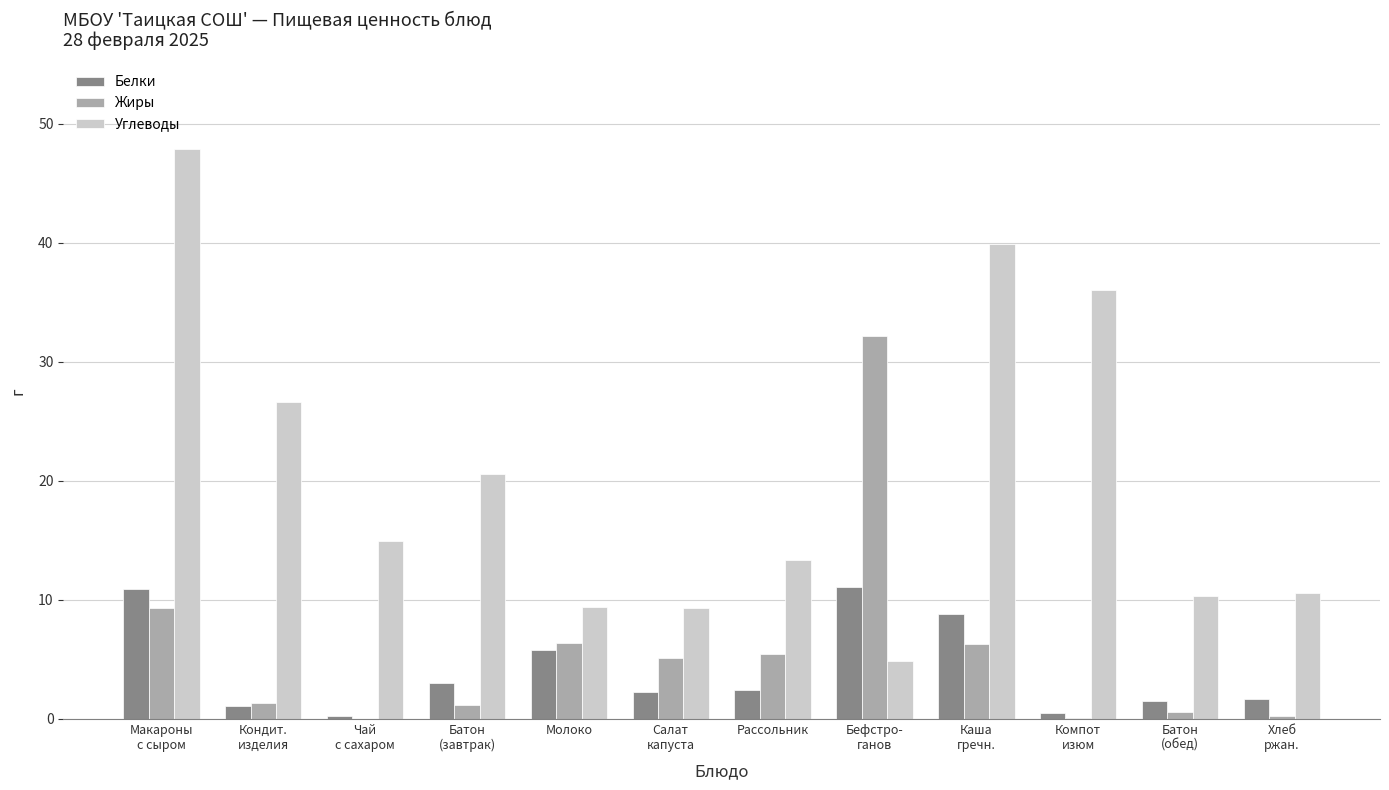

Which series has the largest total across all categories?

Углеводы